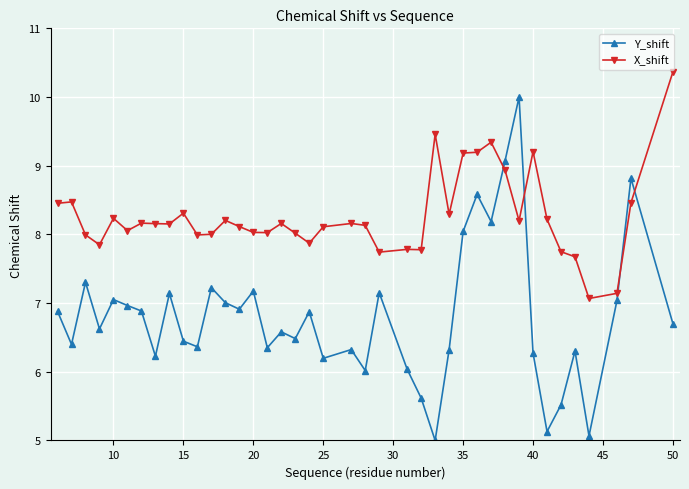

At how many categories does at least one series exceed 6?

40